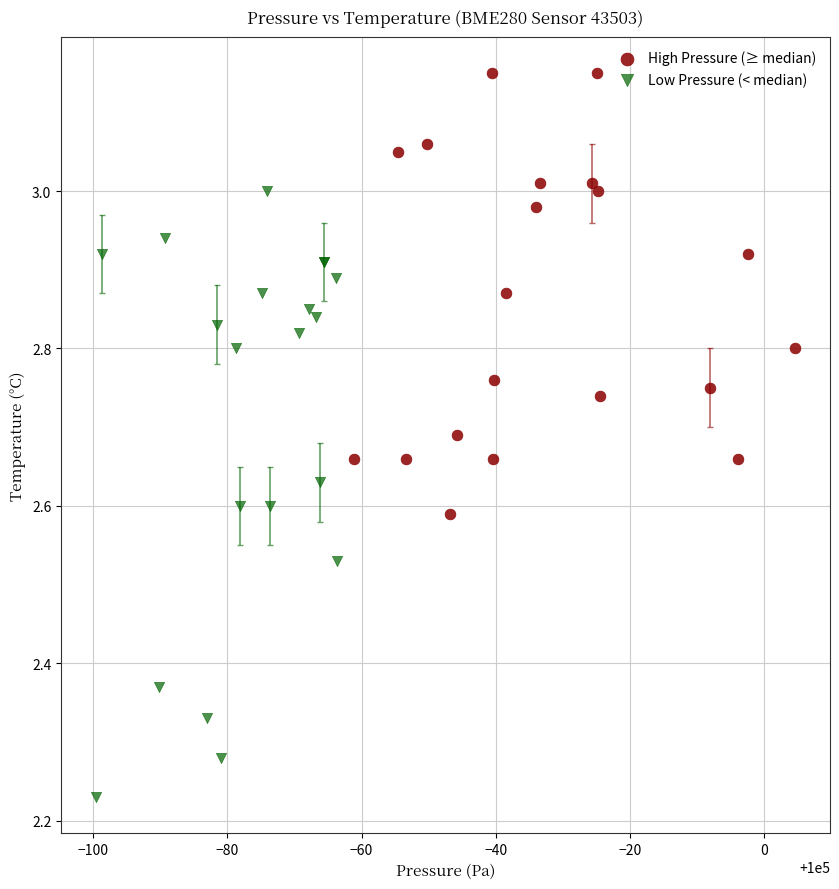

Which series contains the highest Y value?

High Pressure (≥ median)